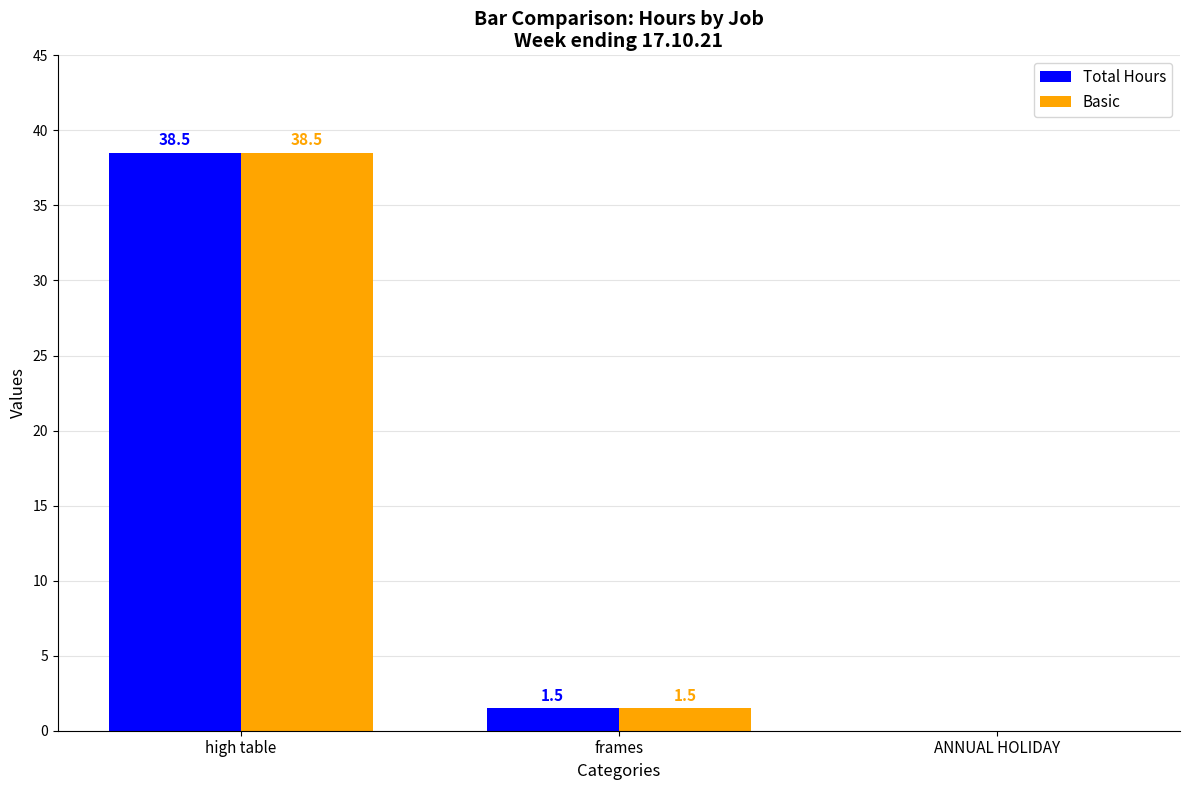

What is the approximate value of Basic at frames?

1.5